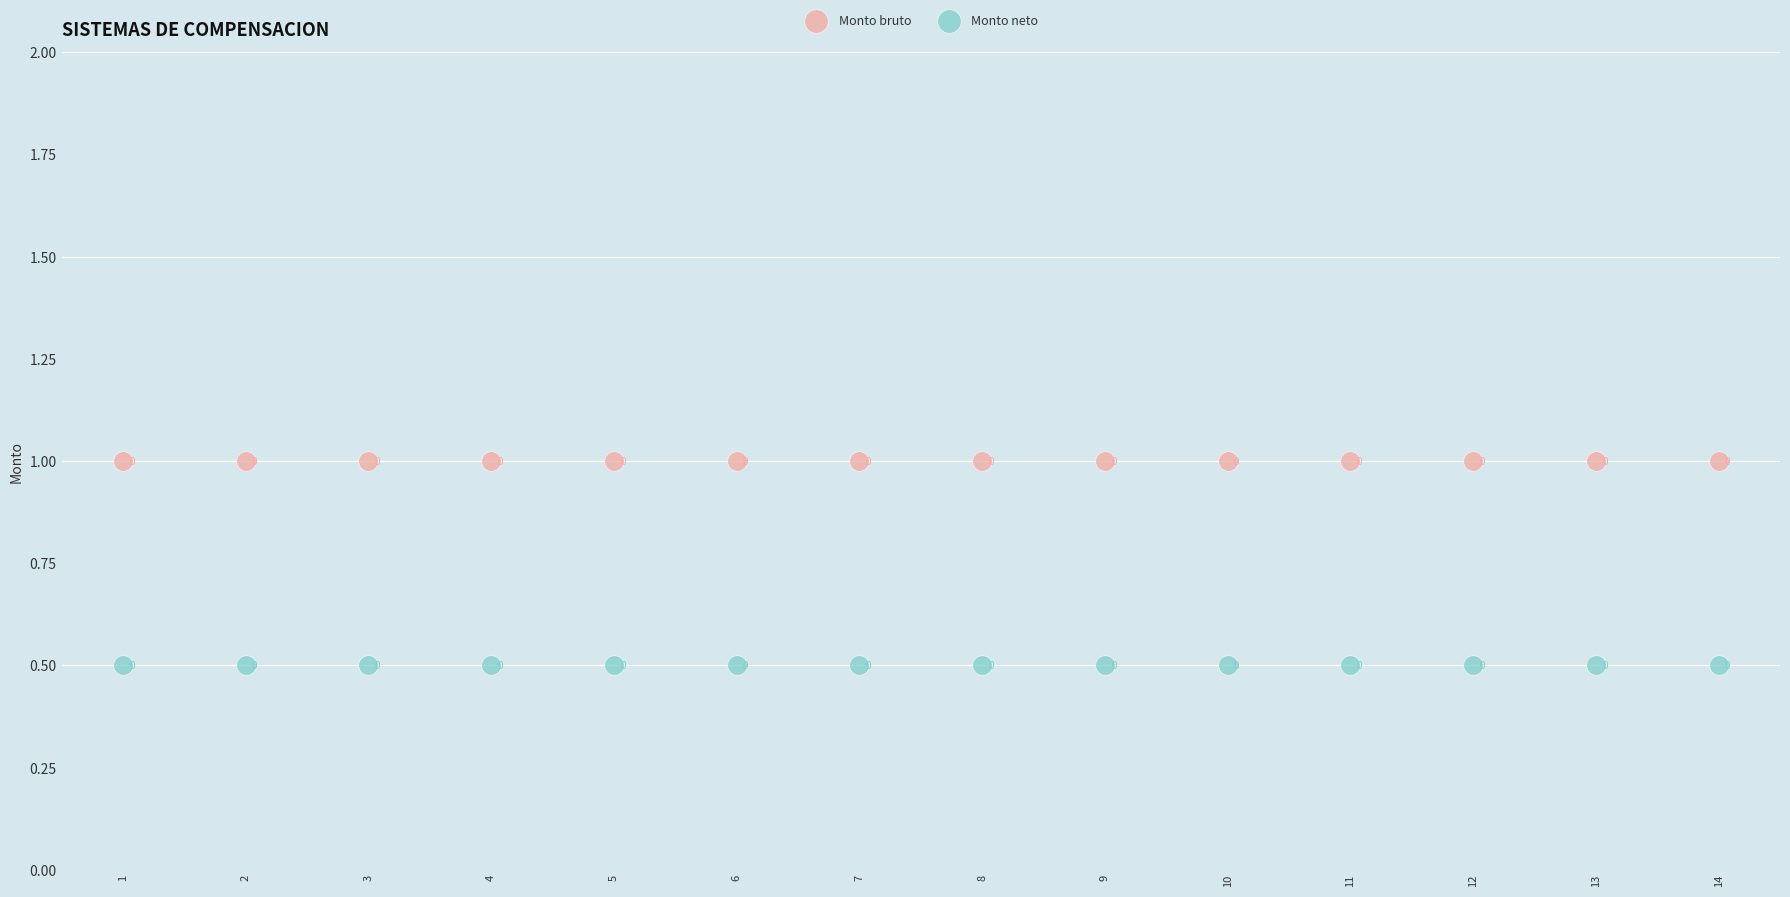

What are all the series names shown in the legend?

Monto bruto, Monto neto